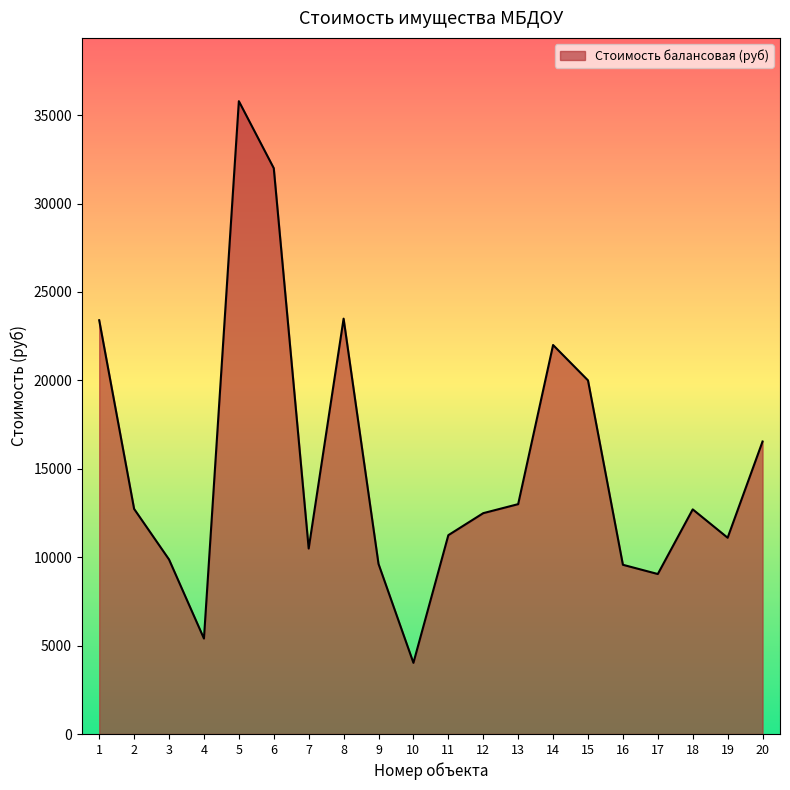

What is the ratio of the value at 13 to the value at 5?

0.4